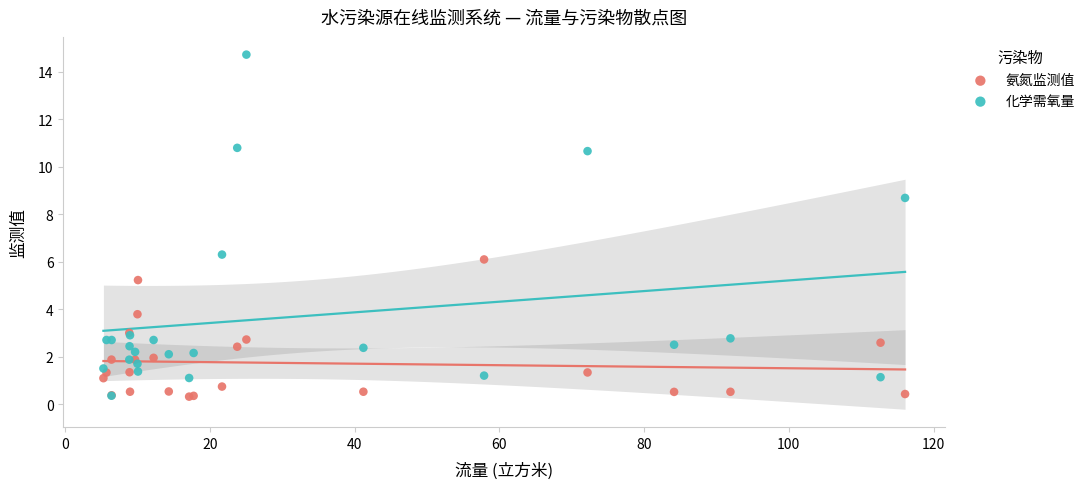

What are all the series names shown in the legend?

氨氮监测值, 化学需氧量